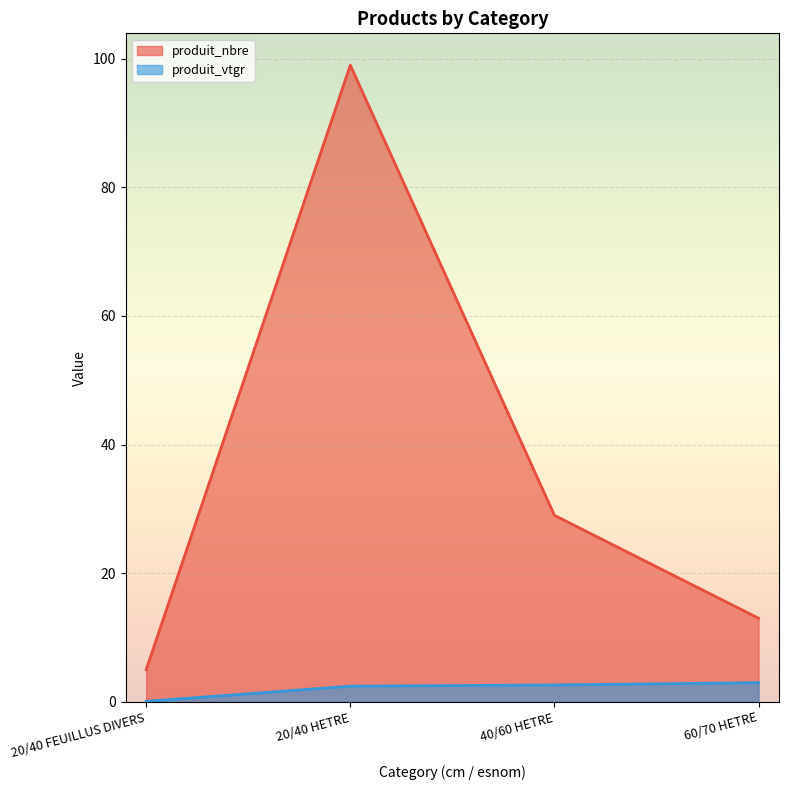

What is the sum of the produit_nbre values at 60/70 HETRE and 20/40 HETRE?

112.0